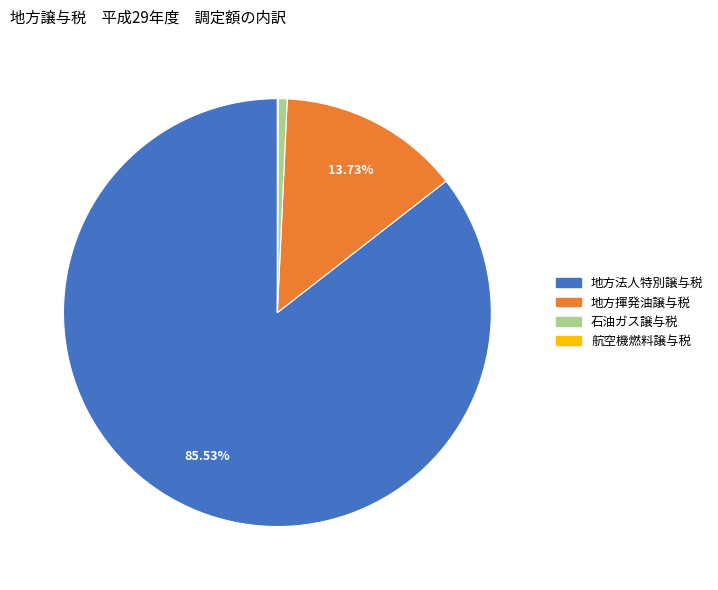

What is the largest slice in the pie chart?

地方法人特別譲与税